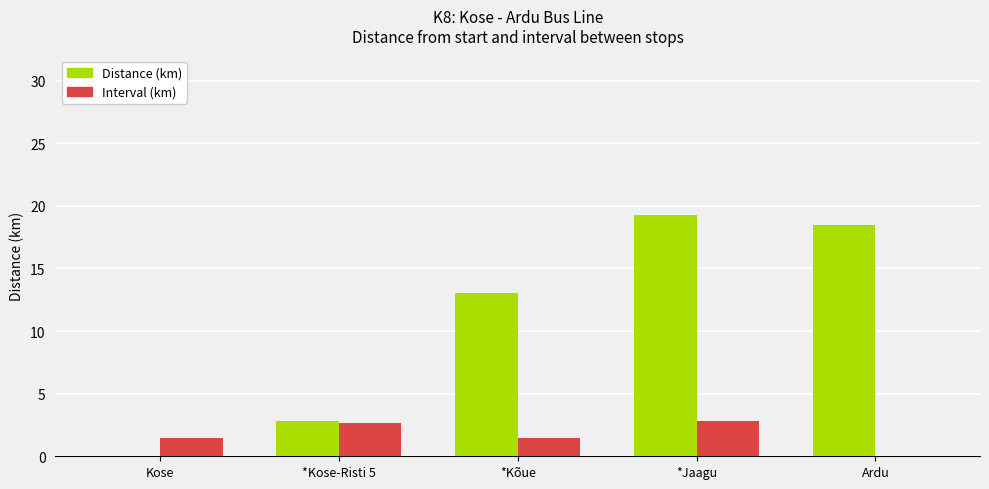

What is the difference between the Distance (km) values at *Kose-Risti 5 and Ardu?

15.7